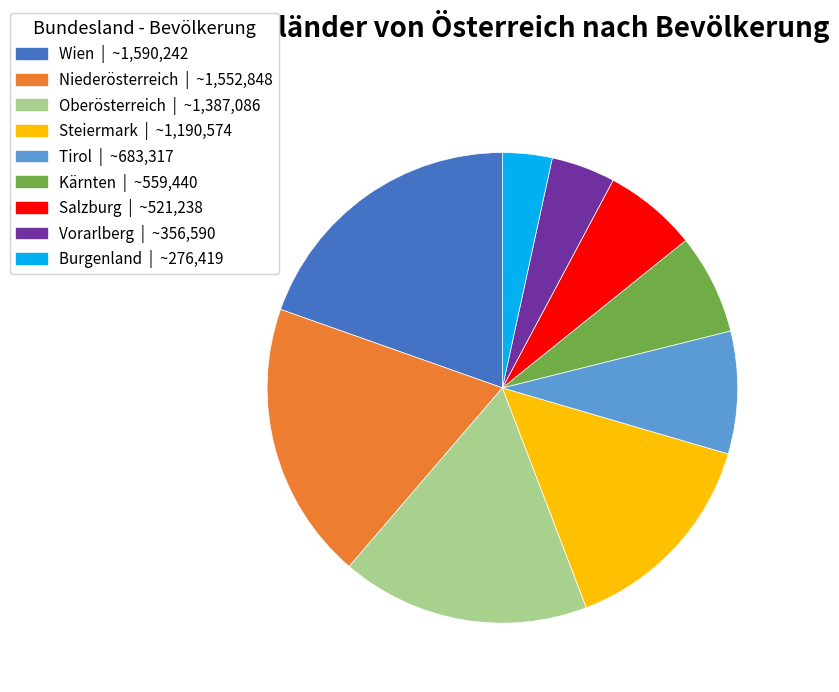

Is the sum of Kärnten and Steiermark greater than half?

No